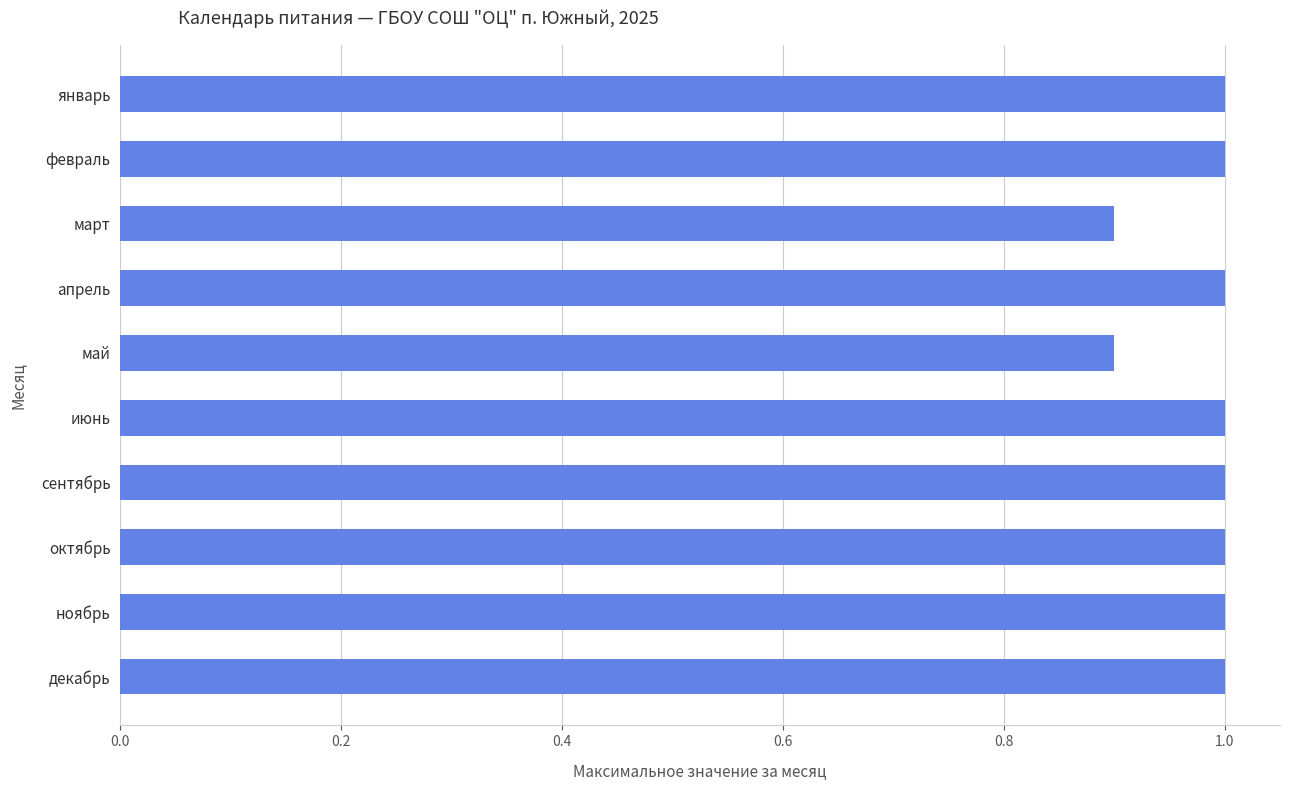

What is the sum of all values?

9.8